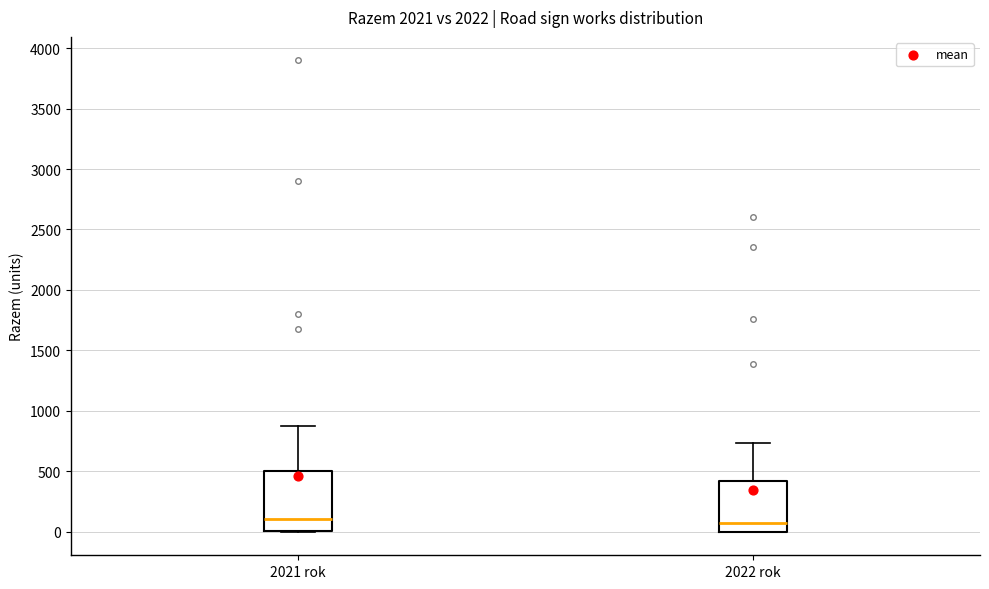

Comparing the boxes themselves (not the whiskers), which one is the tallest?

2021 rok